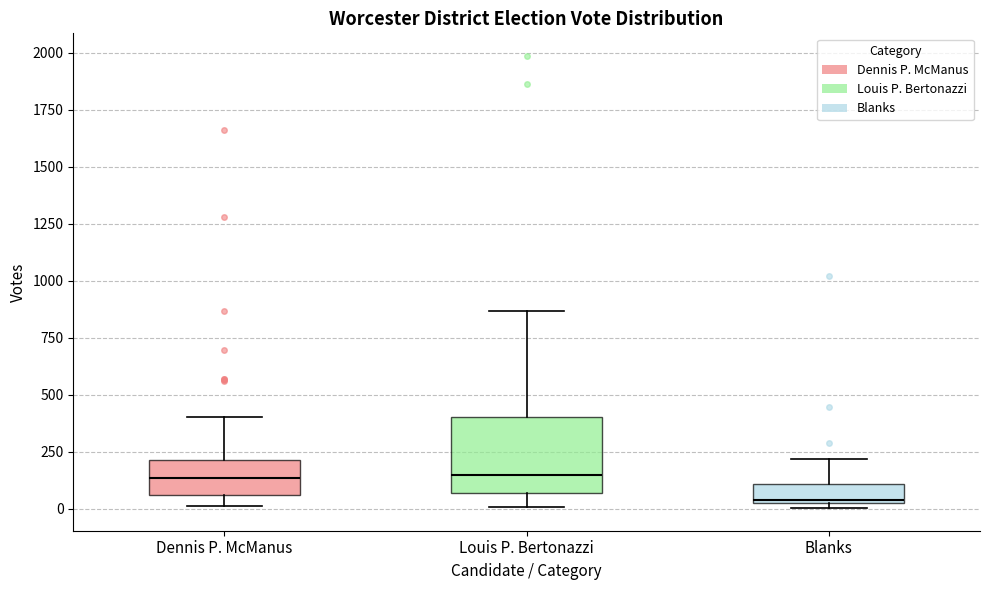

Where is the upper edge of the box for Dennis P. McManus on the y-axis? The values are not printed on the chart, so give them approximately, as read against the axis.

200